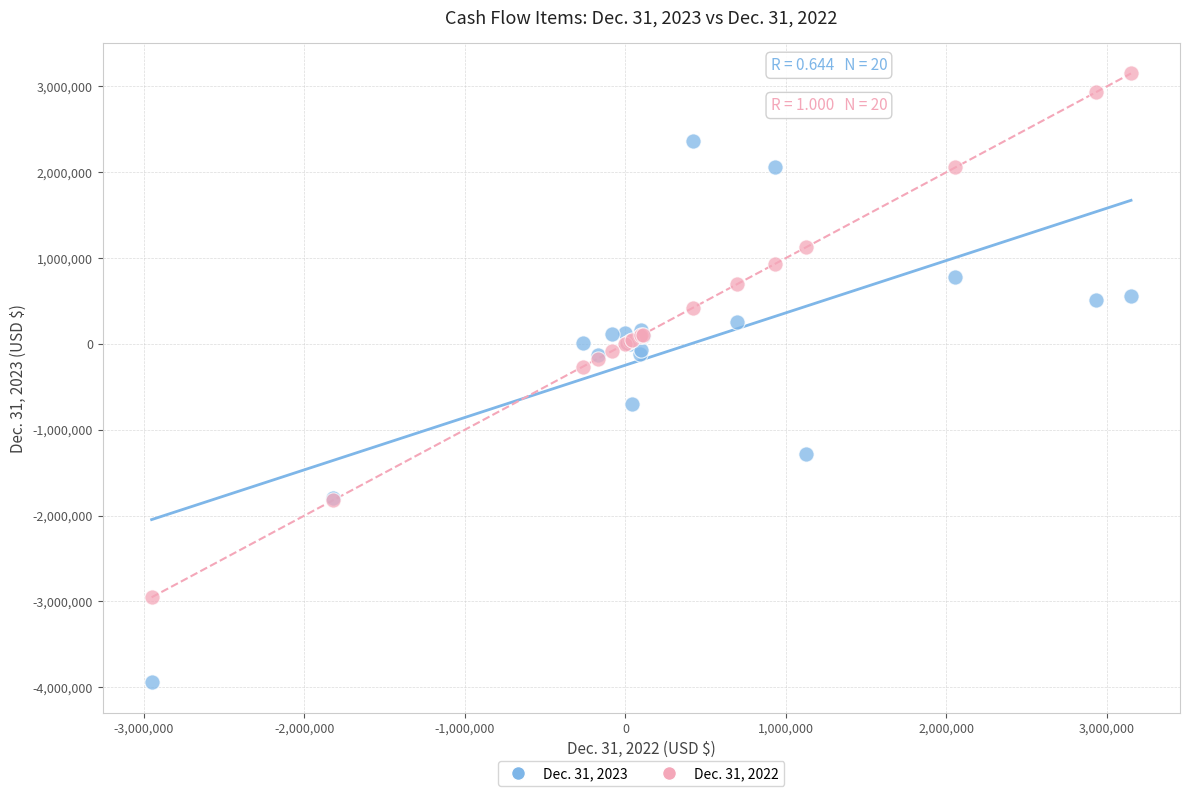

Across all series, what Y value is closest to -395413?

-264564